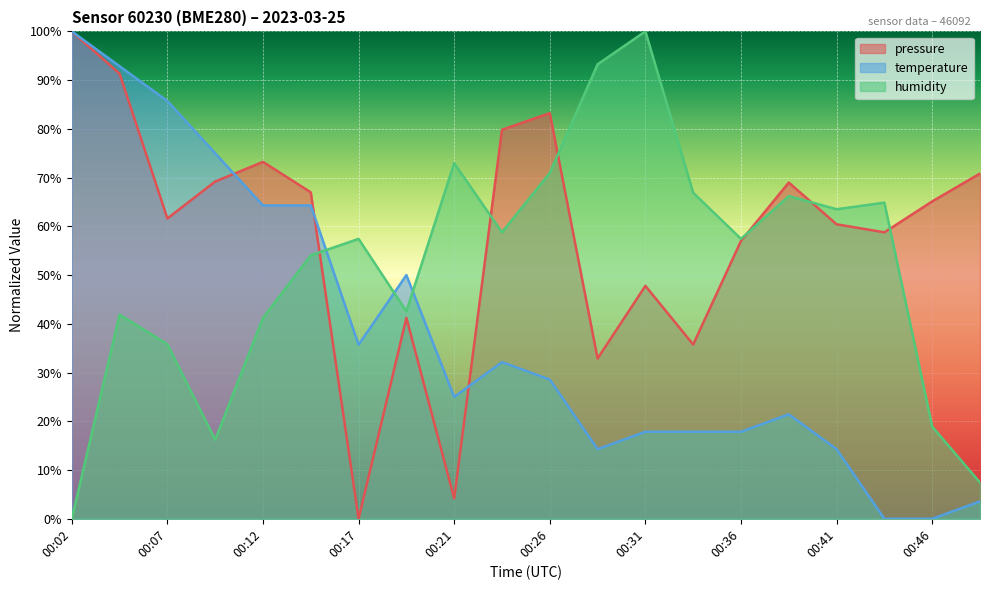

What is the value of the temperature point at the 16th from the left?

21.4